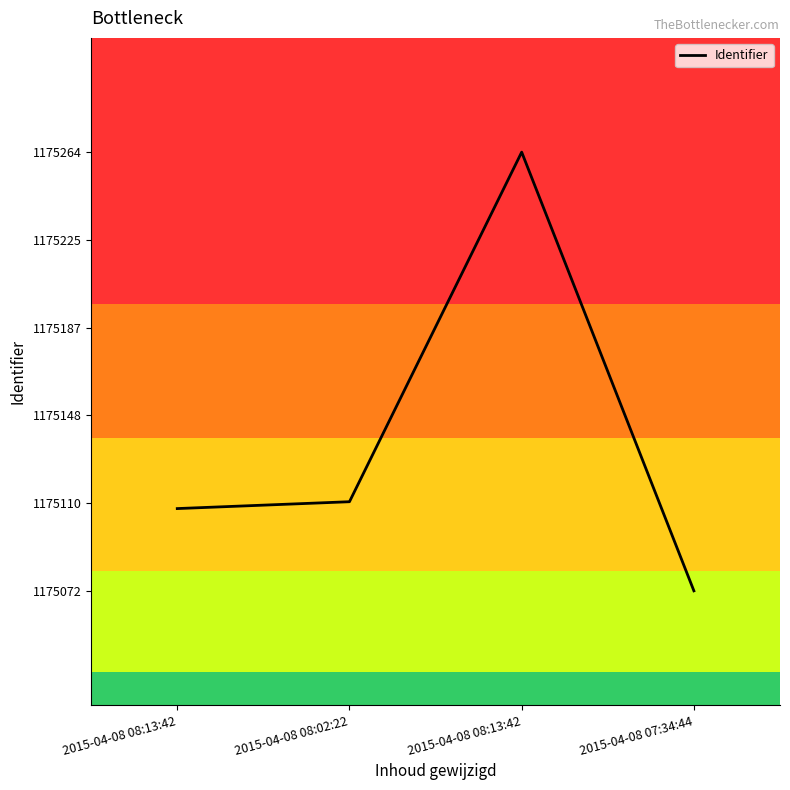

Does the chart have visible grid lines?

No